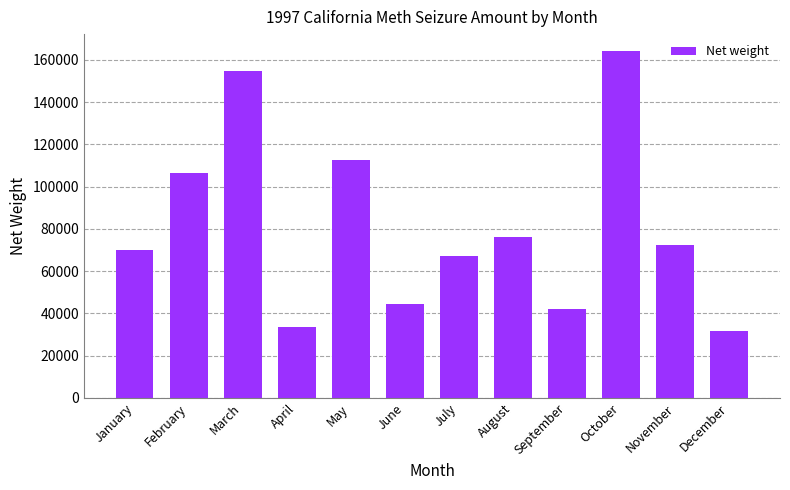

The chart shows a value of 98700.4 at January. True or false?

False